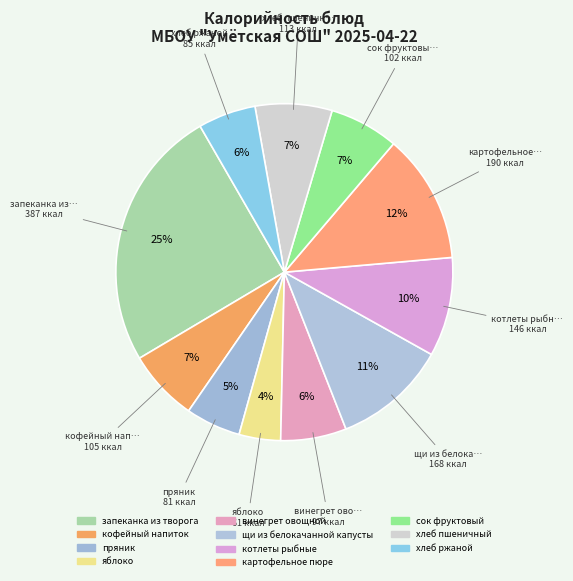

Do винегрет овощной and яблоко together represent more than half of the pie?

No